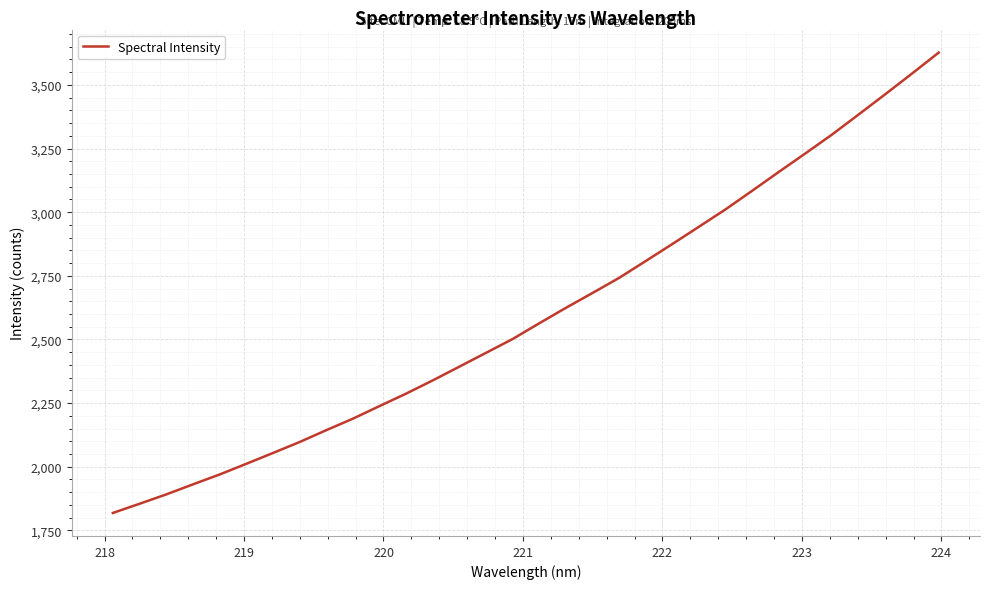

What is the minimum value shown in the chart?

1818.4